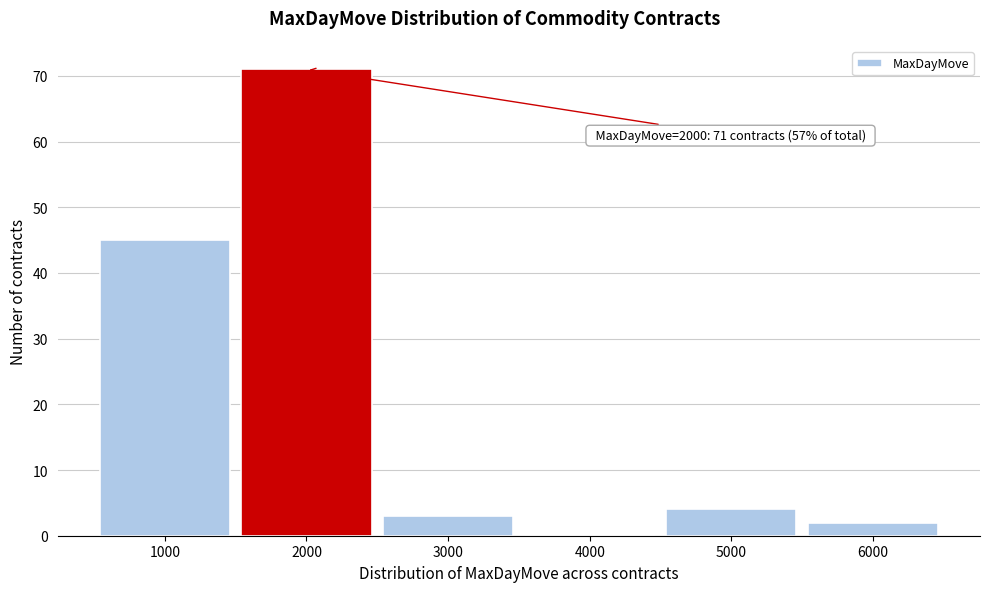

Which range on the x-axis has the tallest bar?

1500 to 2500